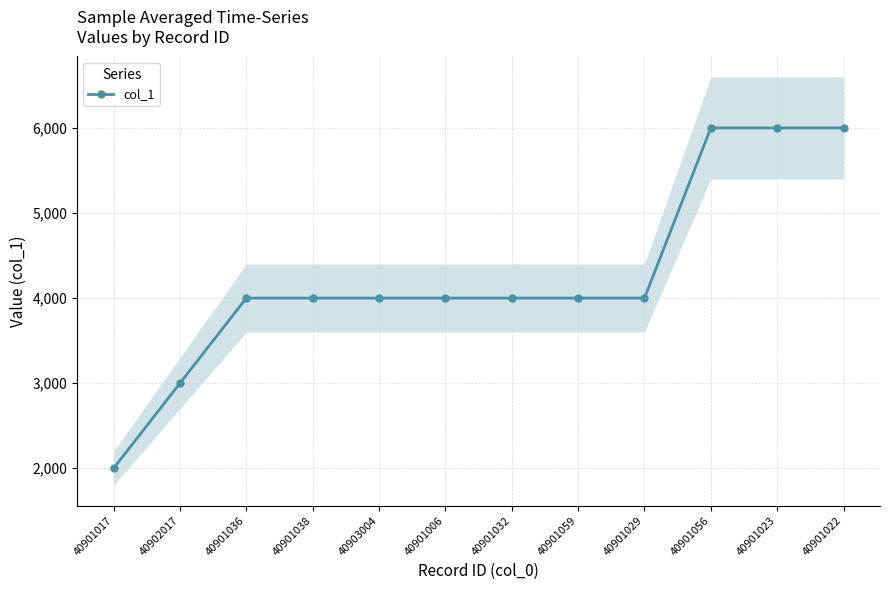

Approximately how many times larger is the value at 40901056 compared to 40901032?

1.5